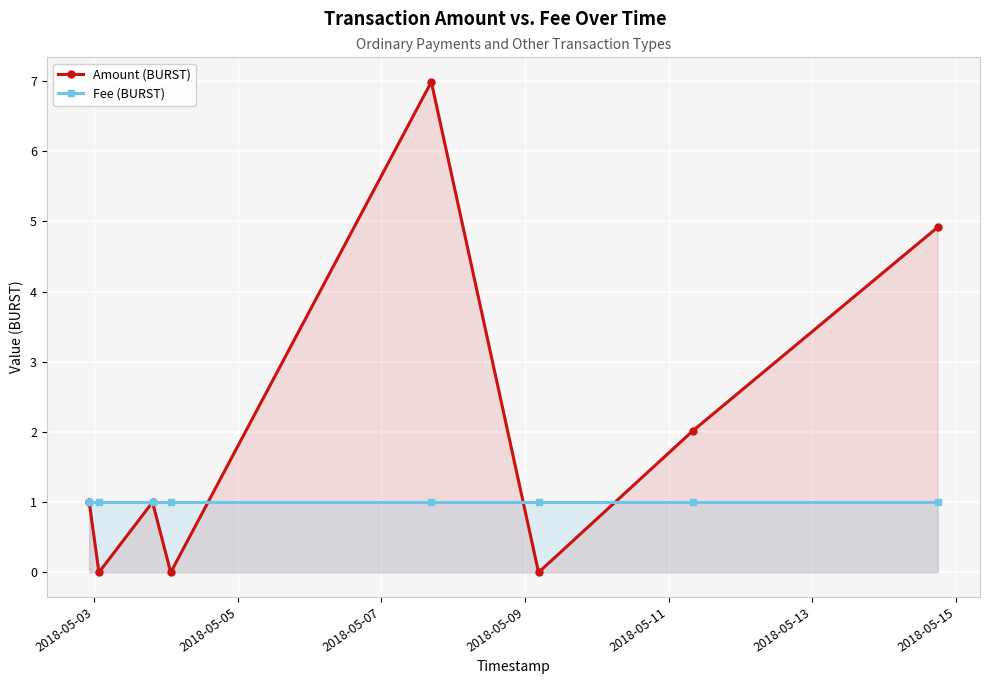

How many lines are shown in the chart?

2